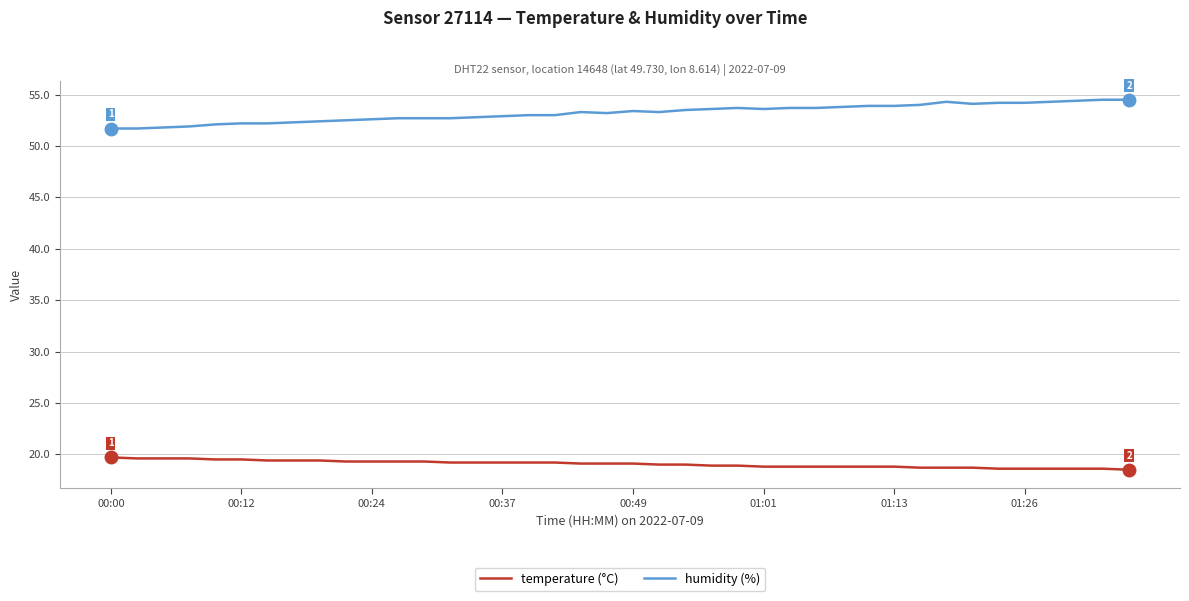

What is the difference between the maximum and minimum values in the humidity (%) series?

2.8